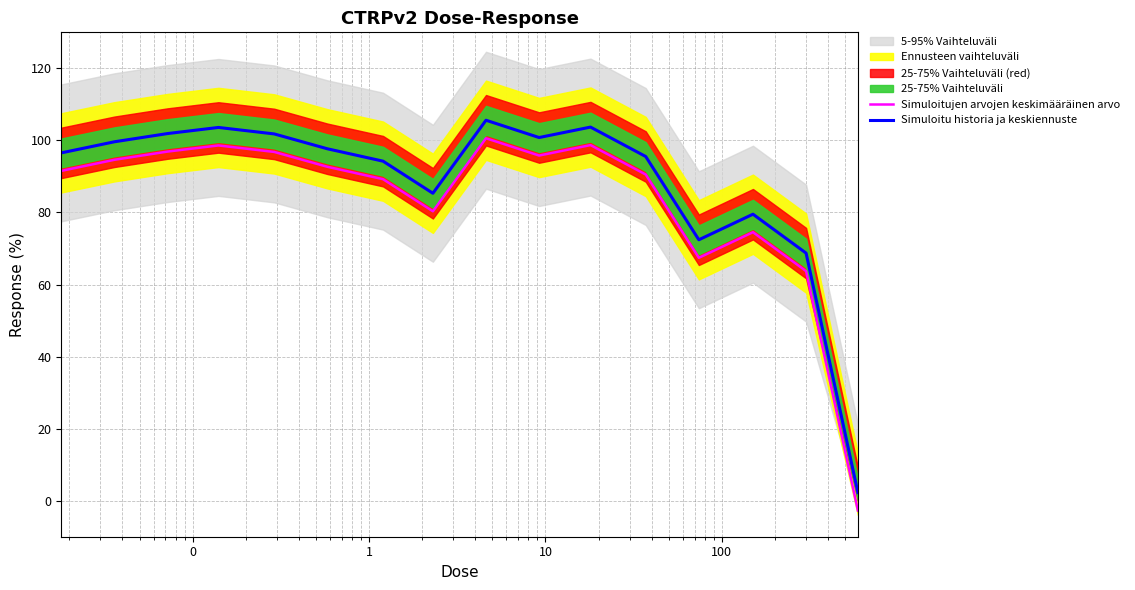

What is the sum of all Simuloitu historia ja keskiennuste values?

1409.3